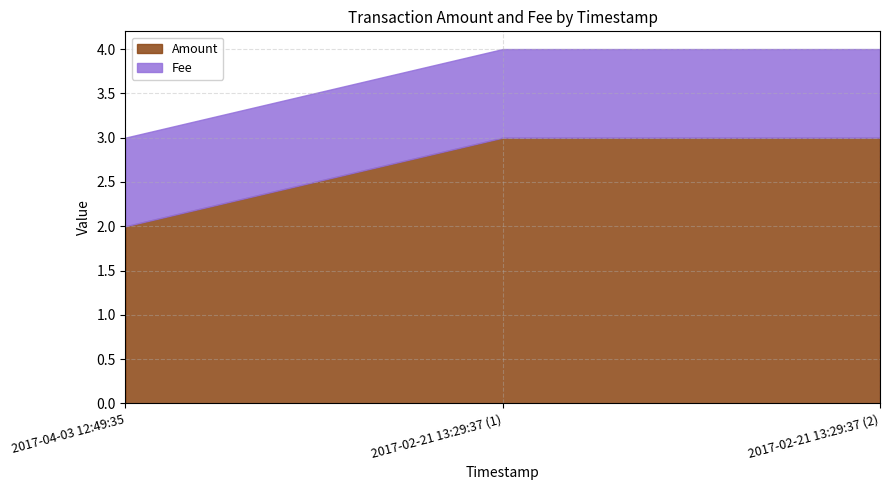

What is the label of the 2nd point from the left?

2017-02-21 13:29:37 (1)